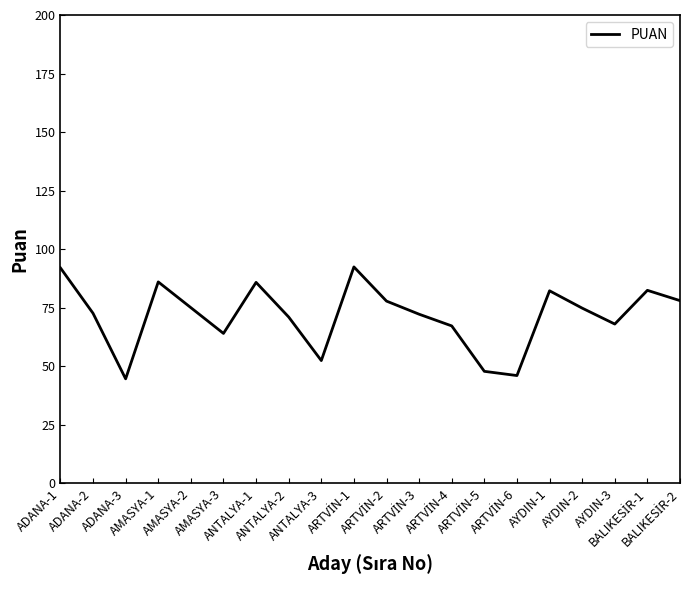

What is the difference between the maximum and minimum values?

47.8